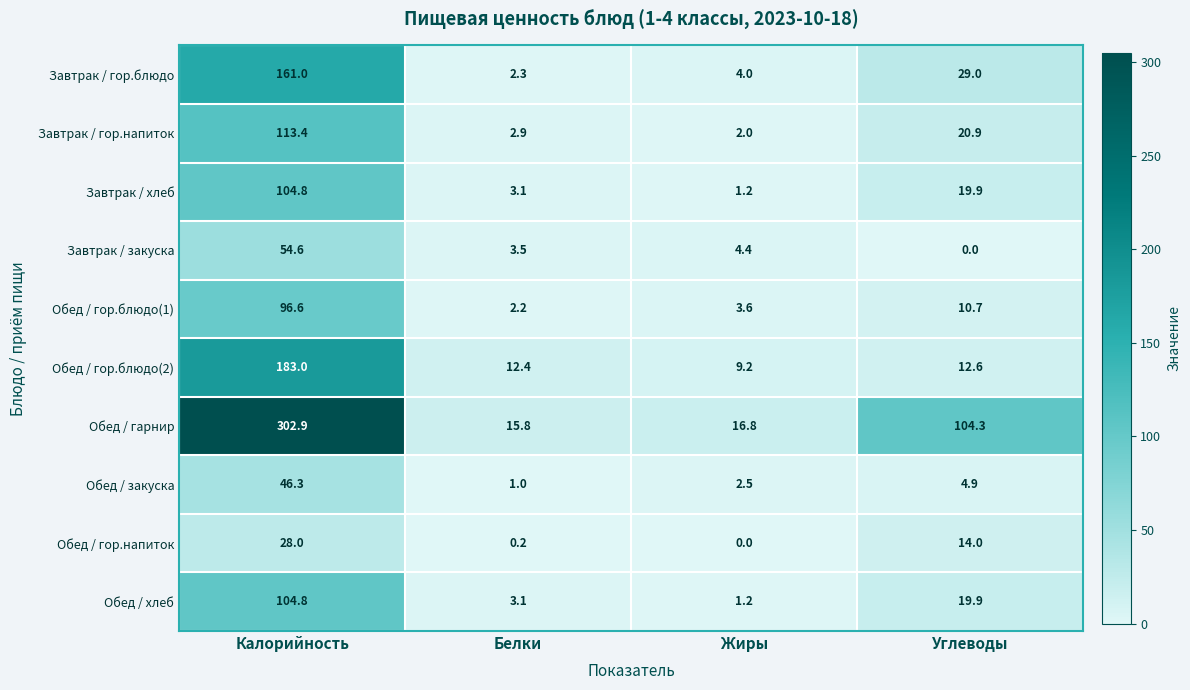

How many data points does each series have?

4